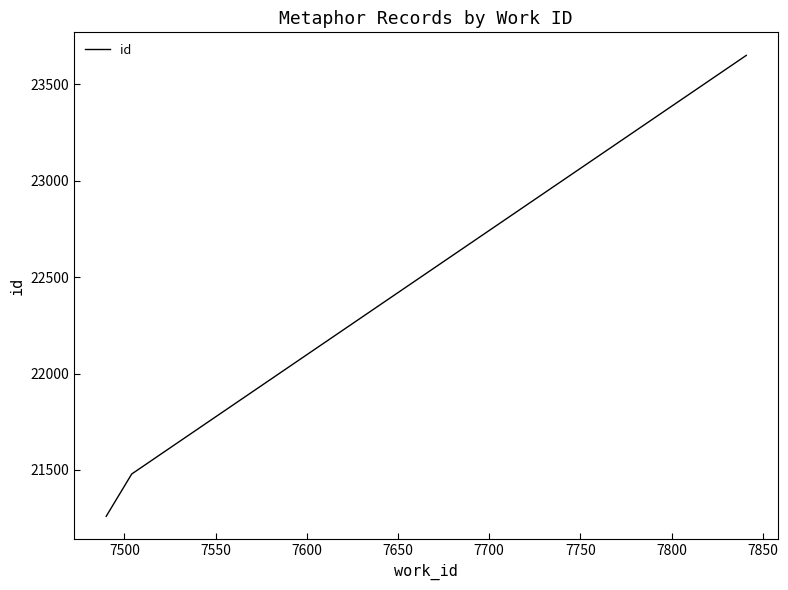

What is the greatest value displayed?

23650.0